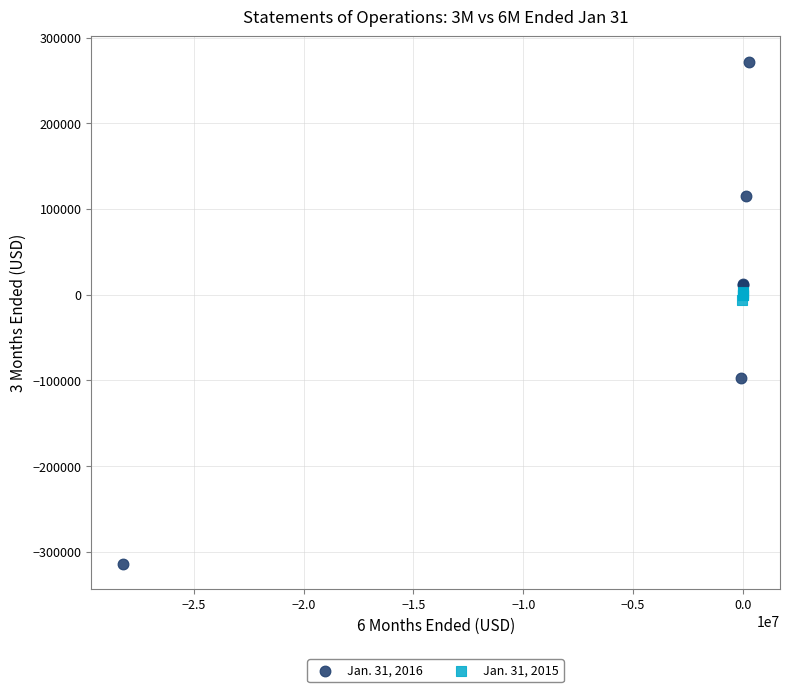

What are all the series names shown in the legend?

Jan. 31, 2016, Jan. 31, 2015